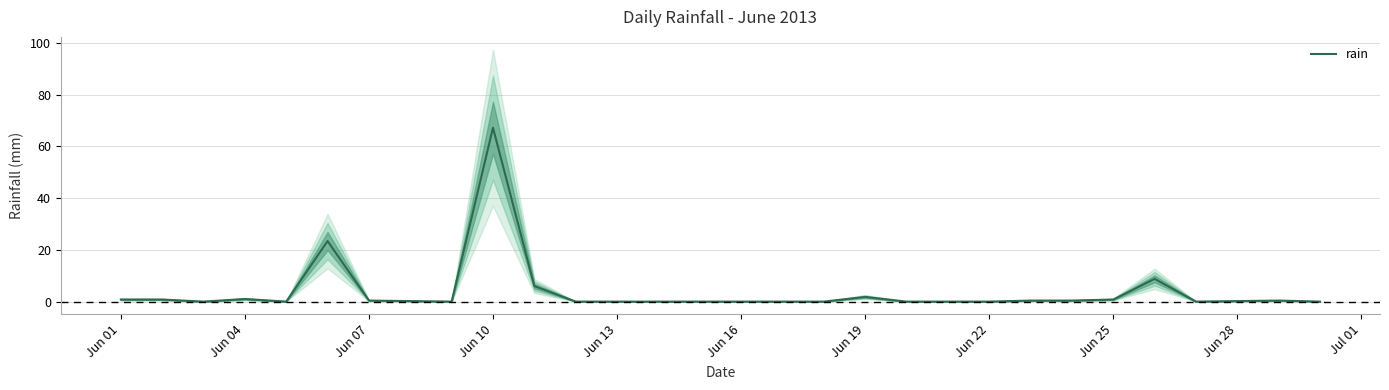

The rain series shows 0.0 at Jun 16. True or false?

True